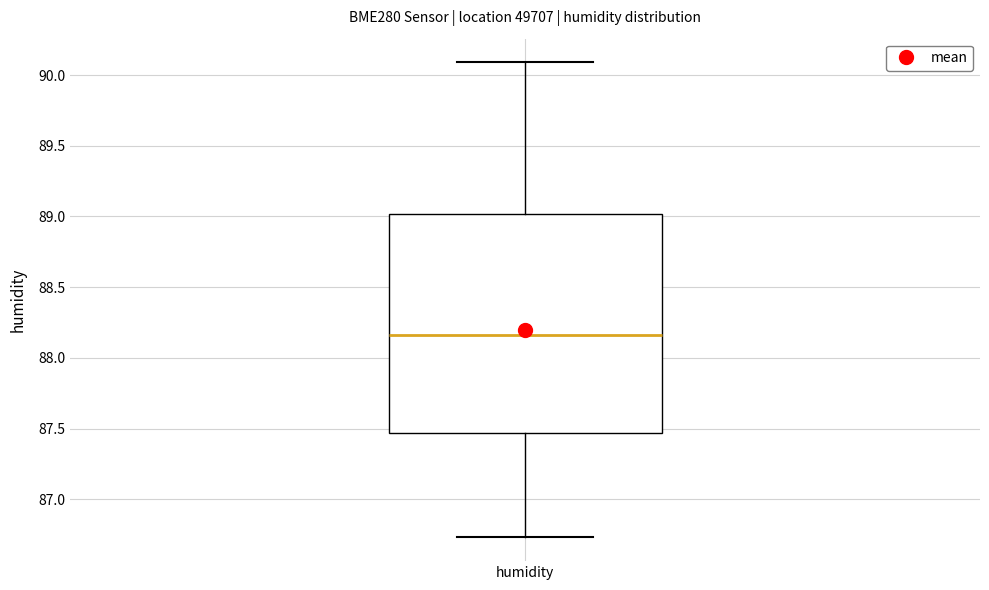

Where does the median line of the box for humidity sit on the y-axis? The values are not printed on the chart, so give them approximately, as read against the axis.

88.15